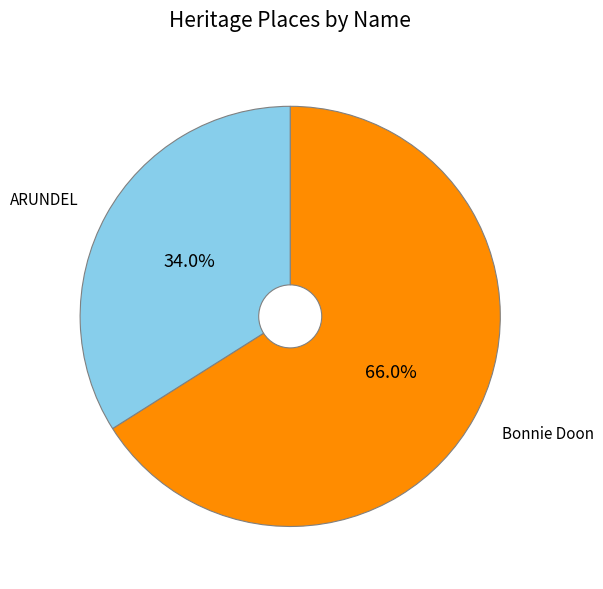

What is the majority slice?

Bonnie Doon